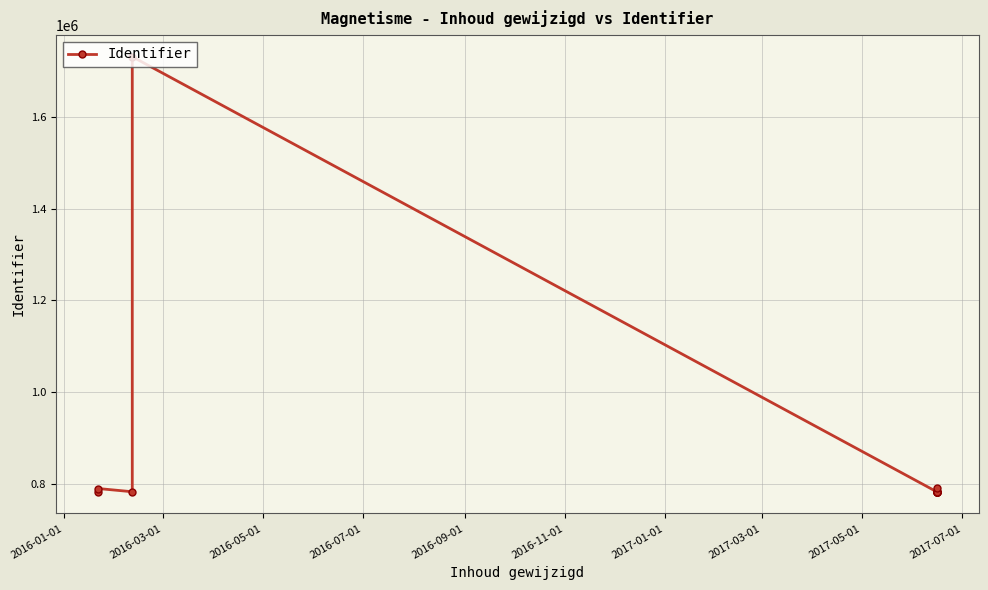

Count the number of values greater than 782292.

5